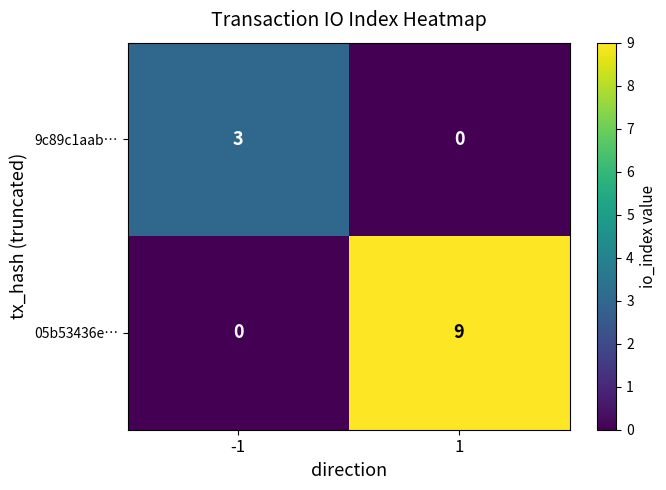

What is the sum of the 9c89c1aab… values at -1 and 1?

3